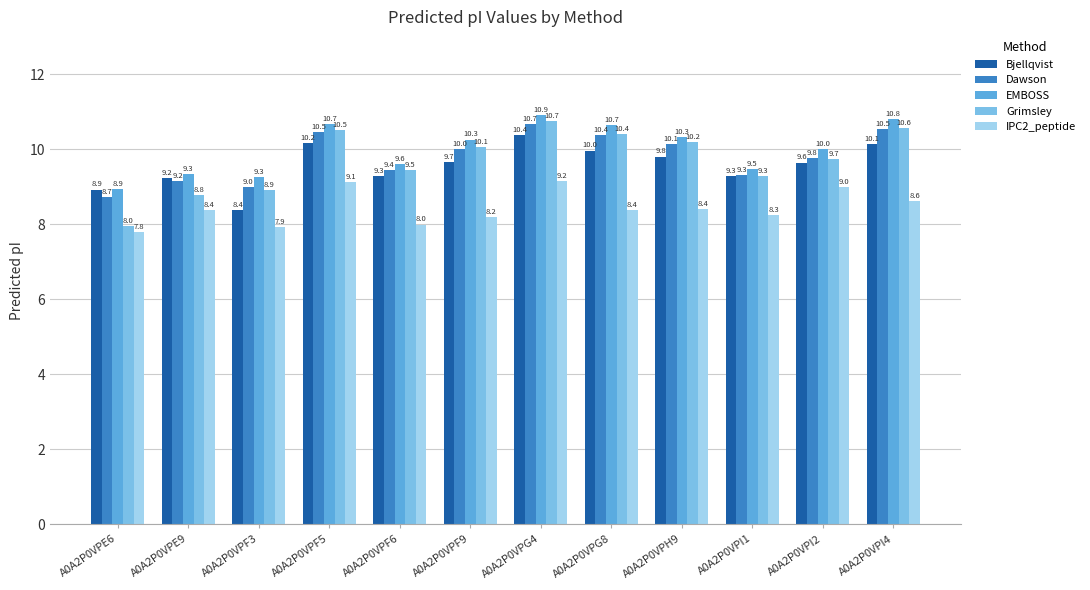

Rank the categories by EMBOSS value from highest to lowest.

A0A2P0VPG4, A0A2P0VPI4, A0A2P0VPF5, A0A2P0VPG8, A0A2P0VPH9, A0A2P0VPF9, A0A2P0VPI2, A0A2P0VPF6, A0A2P0VPI1, A0A2P0VPE9, A0A2P0VPF3, A0A2P0VPE6